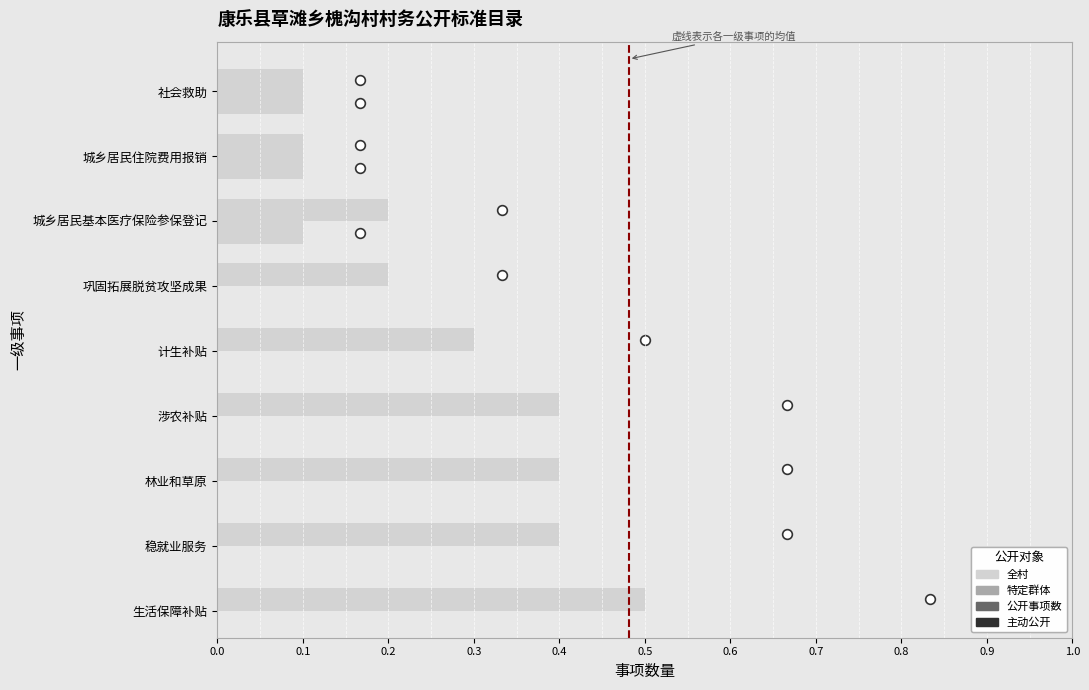

The value at 0.1 is 2. True or false?

False